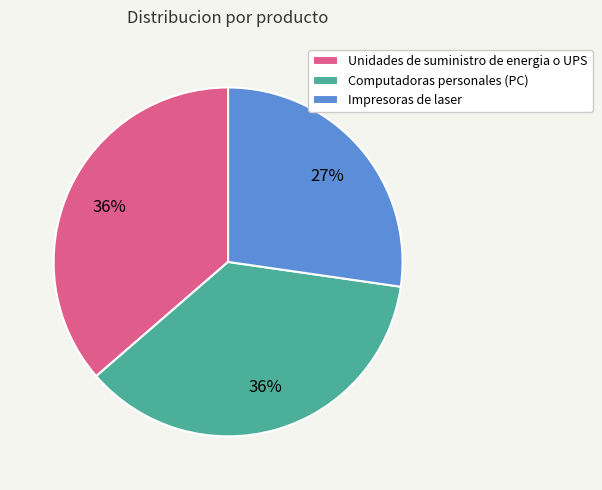

To the nearest percent, what percentage of the pie is Unidades de suministro de energia o UPS?

36%